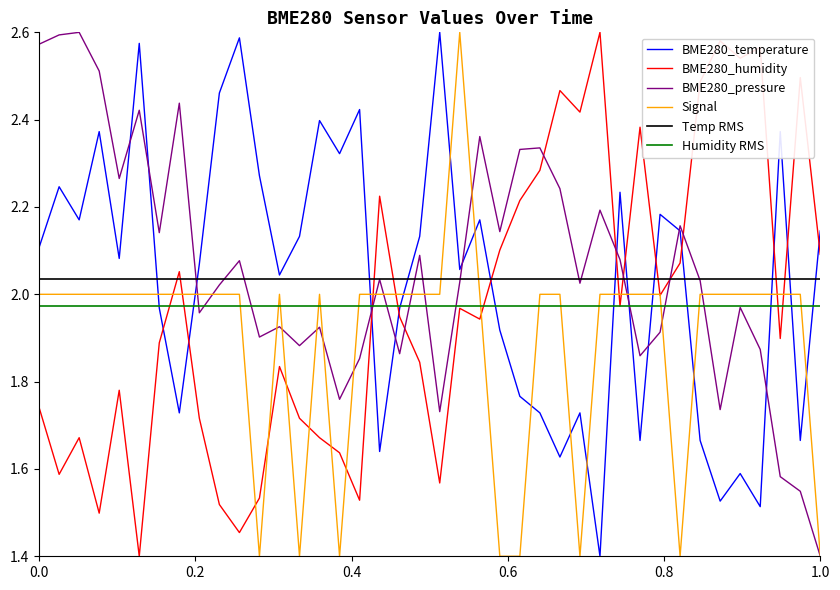

What is the minimum value for BME280_temperature?

1.4